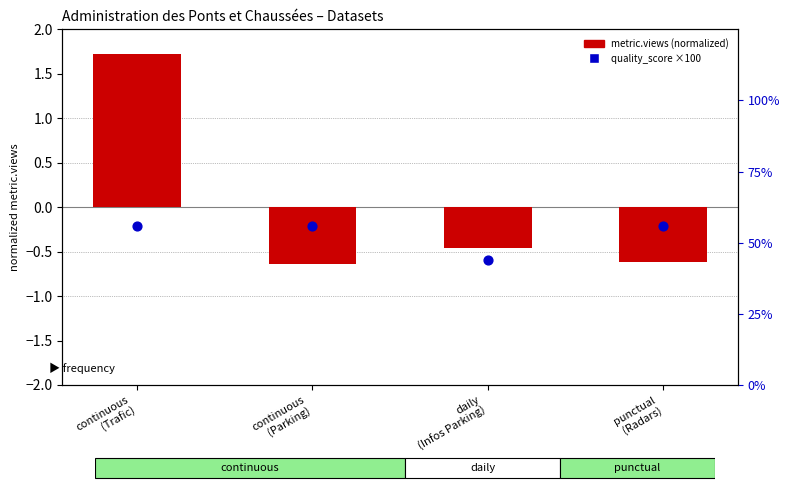

Which series has the largest total across all categories?

quality_score (×100)